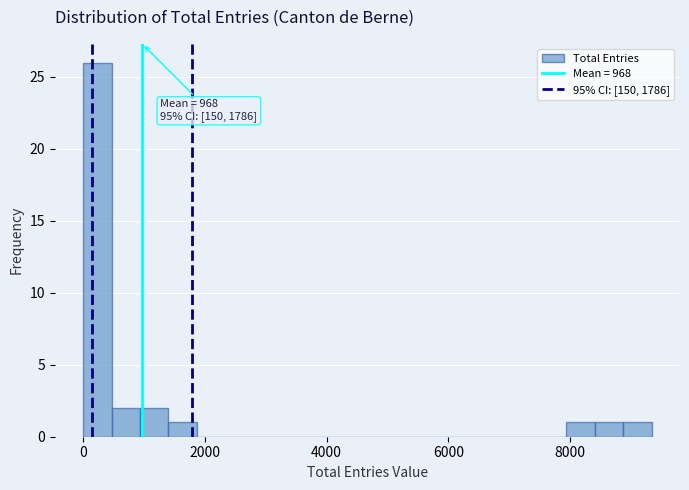

Around what value on the x-axis is the tallest bar? Give the approximate position of its centre, as read against the axis.

200